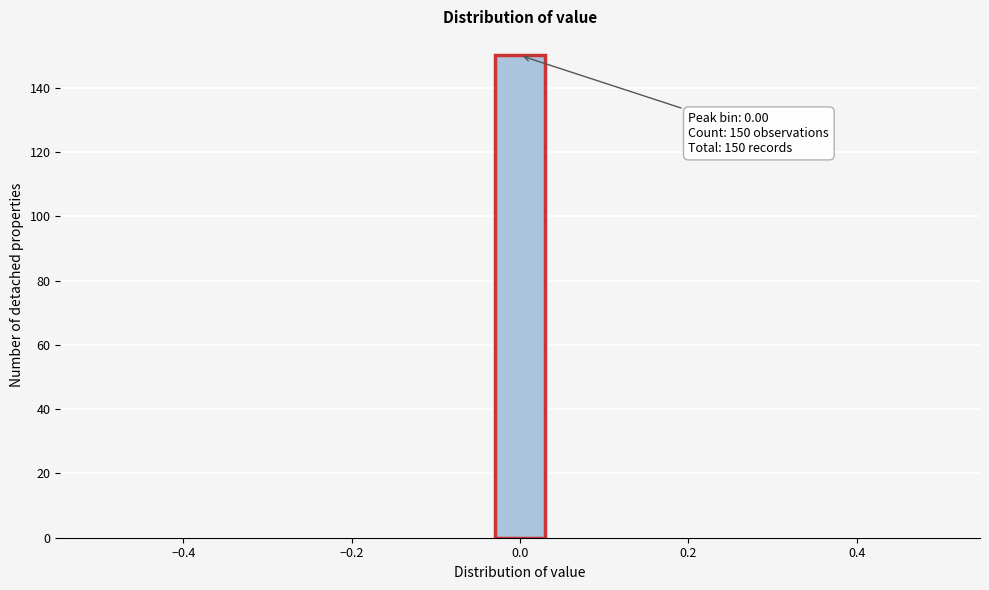

Around what value on the x-axis is the tallest bar? Give the approximate position of its centre, as read against the axis.

0.00